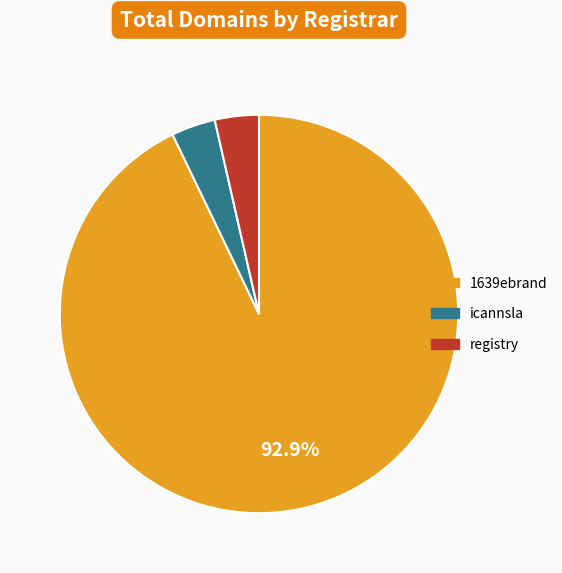

Is the sum of 1639ebrand and icannsla greater than half?

Yes